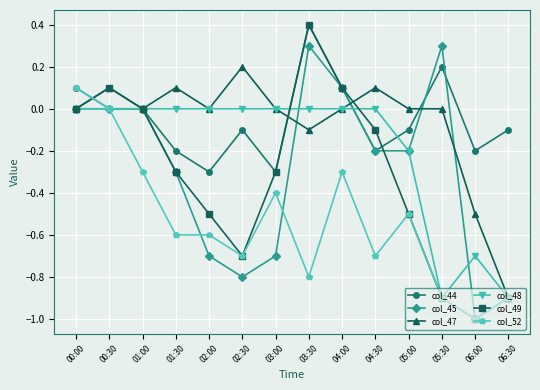

Is this an area chart (filled region under the line)?

No